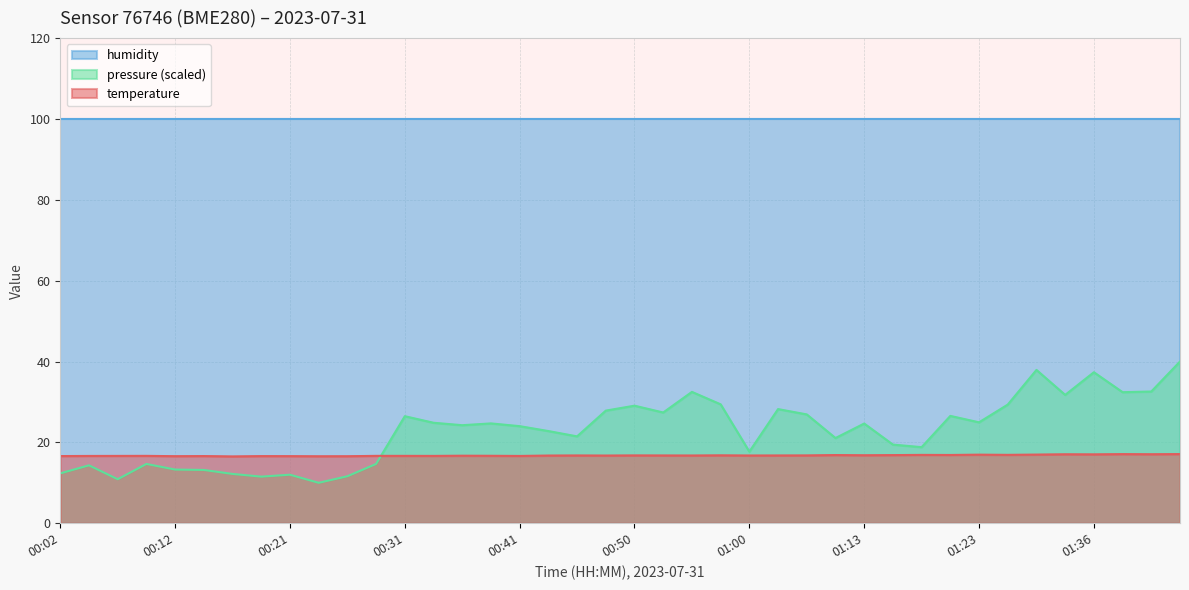

List the labels in order of value, smallest first.

00:16, 00:24, 00:26, 00:12, 00:21, 00:19, 00:02, 00:14, 00:04, 00:41, 00:07, 00:33, 00:09, 00:29, 00:31, 00:38, 00:36, 00:43, 00:48, 00:55, 01:00, 00:46, 00:53, 01:03, 00:50, 01:08, 00:58, 01:13, 01:15, 01:11, 01:21, 01:18, 01:26, 01:23, 01:31, 01:36, 01:33, 01:41, 01:38, 01:43